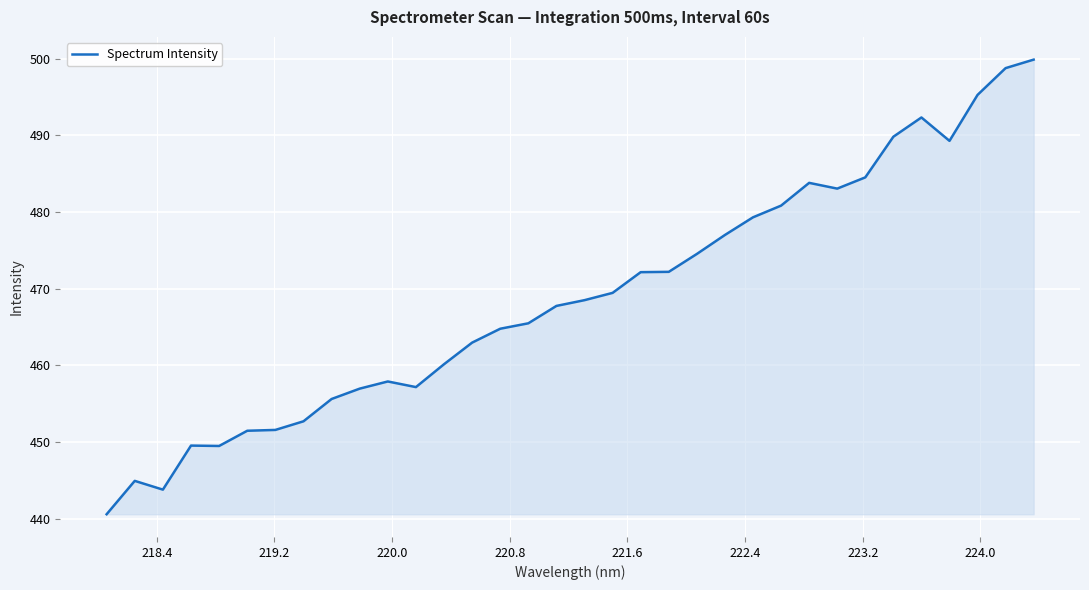

What is the difference between the second highest and minimum values?

58.2